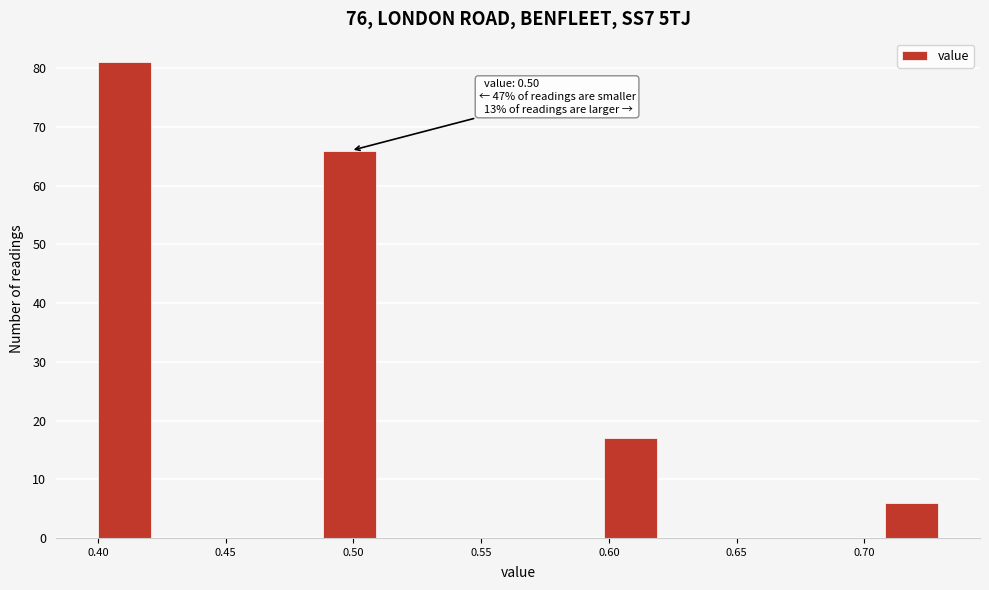

Over which range of the x-axis is the bar tallest?

0.400 to 0.422